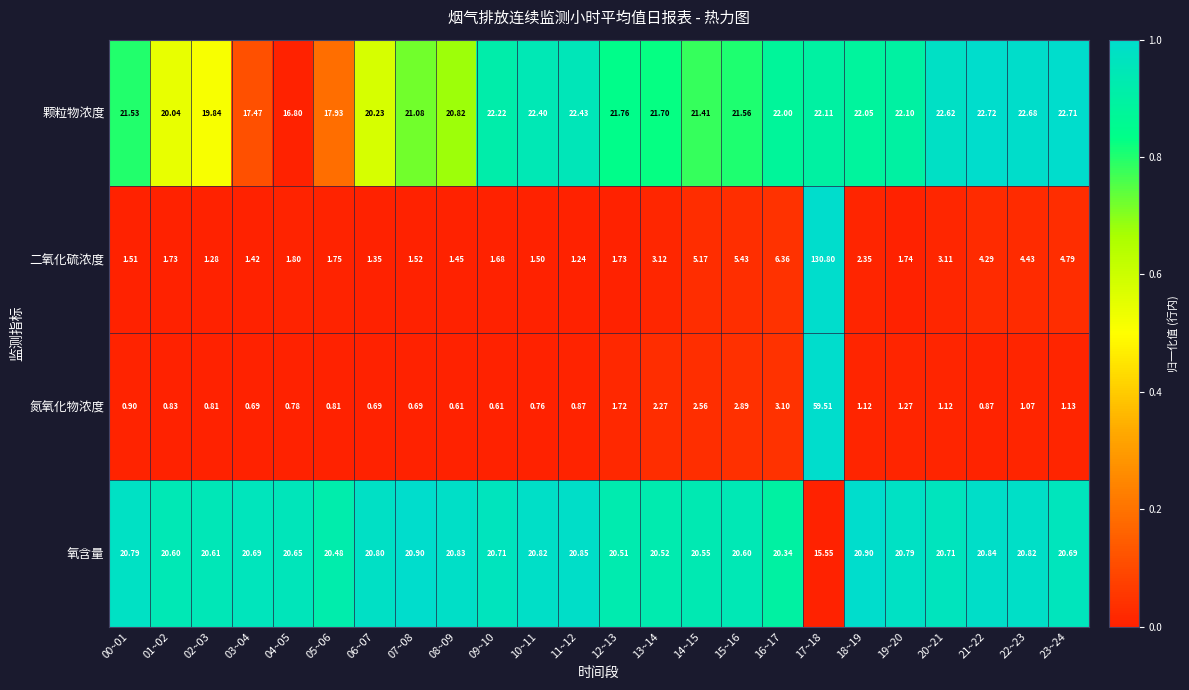

Rank the series at 12~13 from highest to lowest value.

颗粒物浓度, 氧含量, 二氧化硫浓度, 氮氧化物浓度